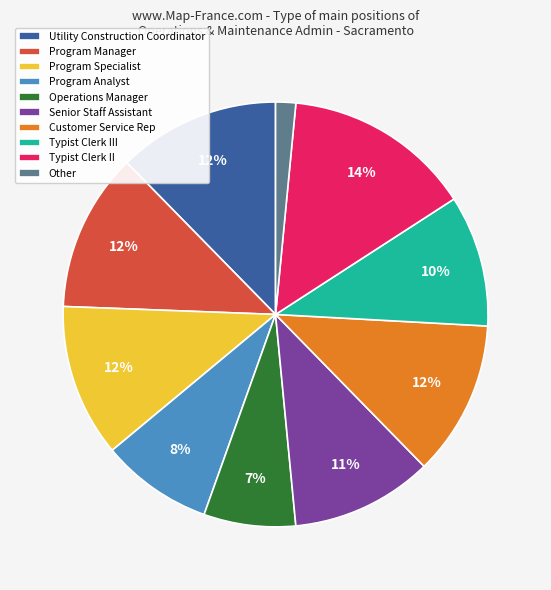

Is it true that Program Specialist is 3% of the pie?

False